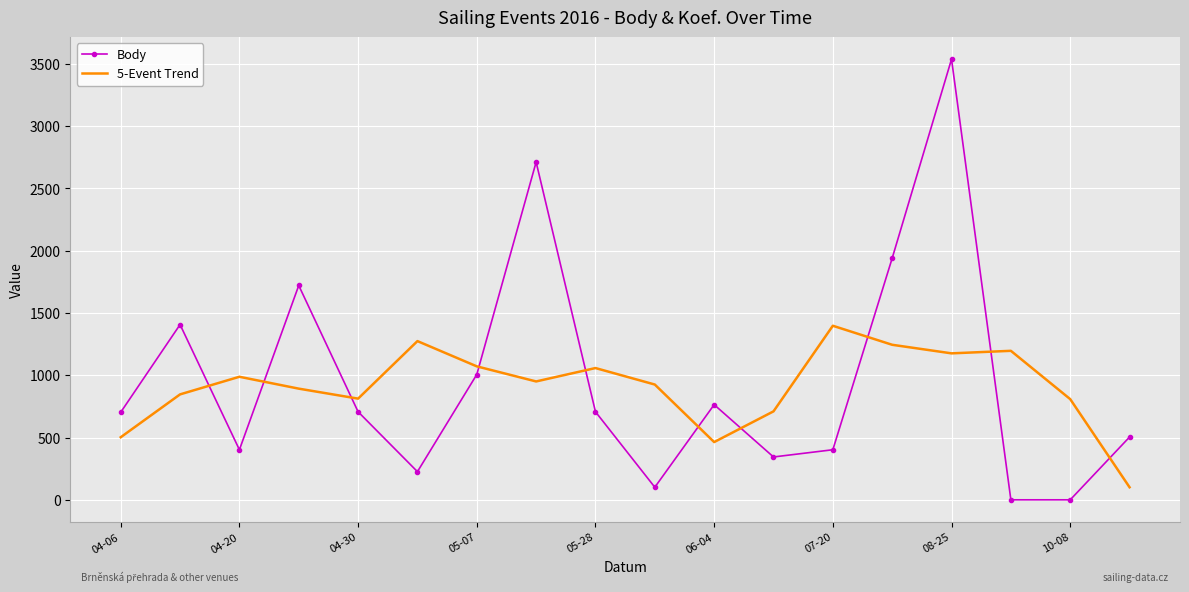

What is the greatest value displayed?

3538.0